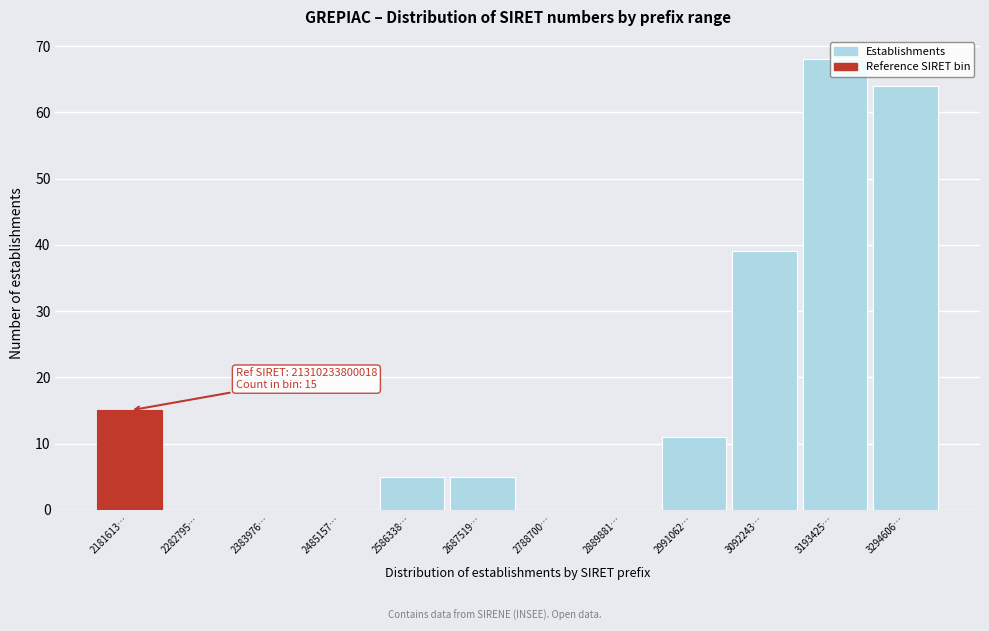

At which label is the value closest to 34?

3092243…